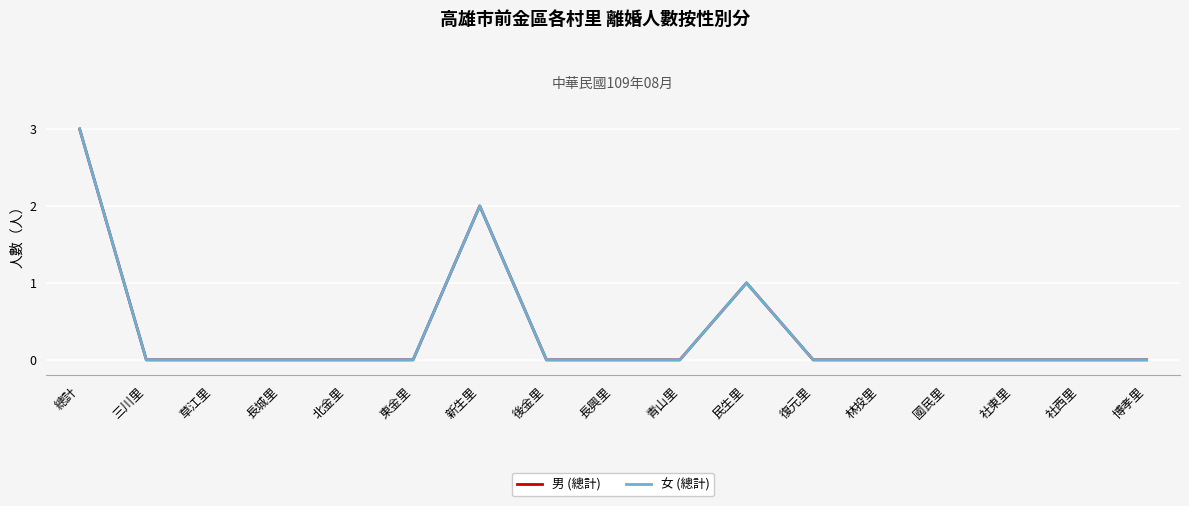

Is this an area chart (filled region under the line)?

No